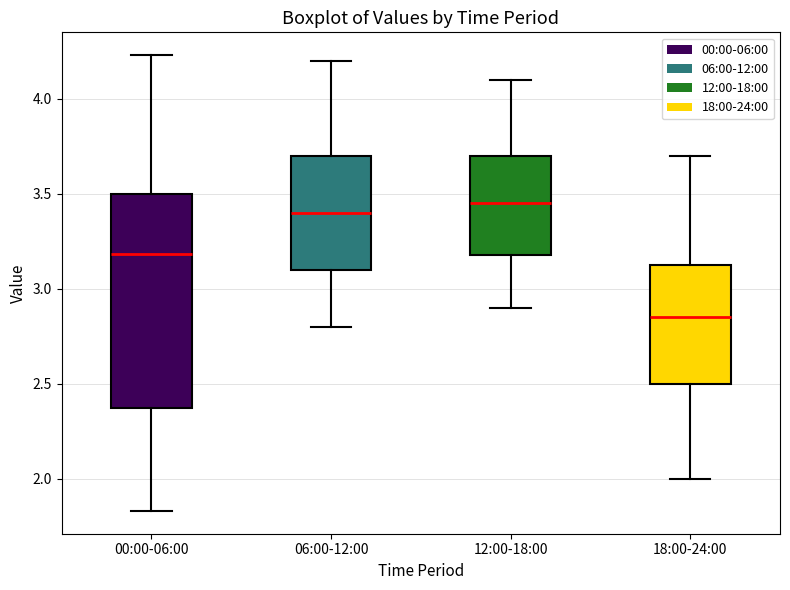

Where does the upper whisker of the box for 00:00-06:00 end on the y-axis? The values are not printed on the chart, so give them approximately, as read against the axis.

4.25